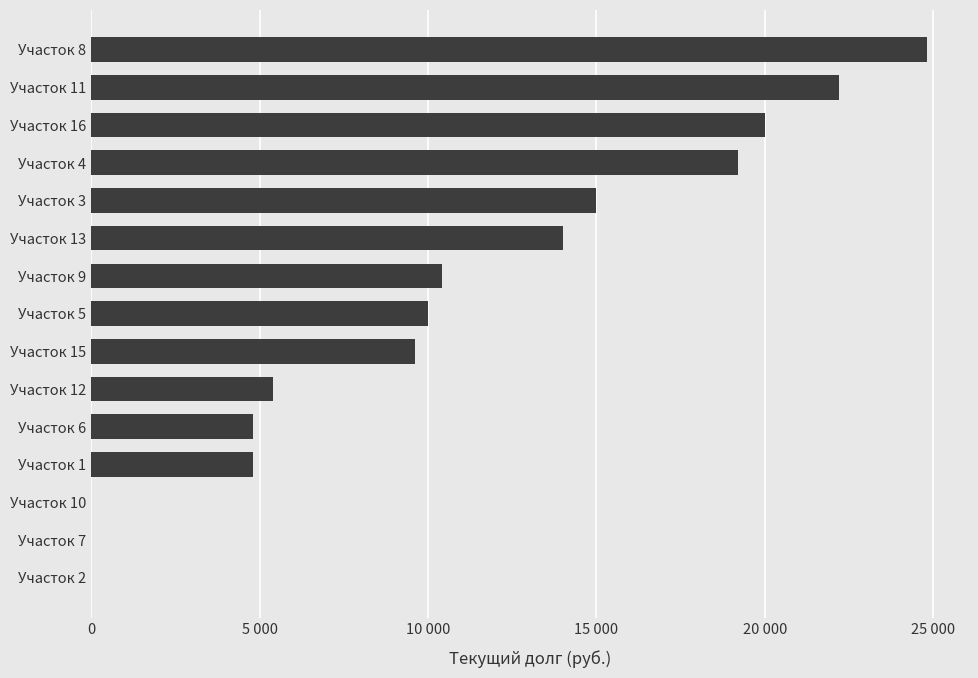

What is the maximum value shown in the chart?

24800